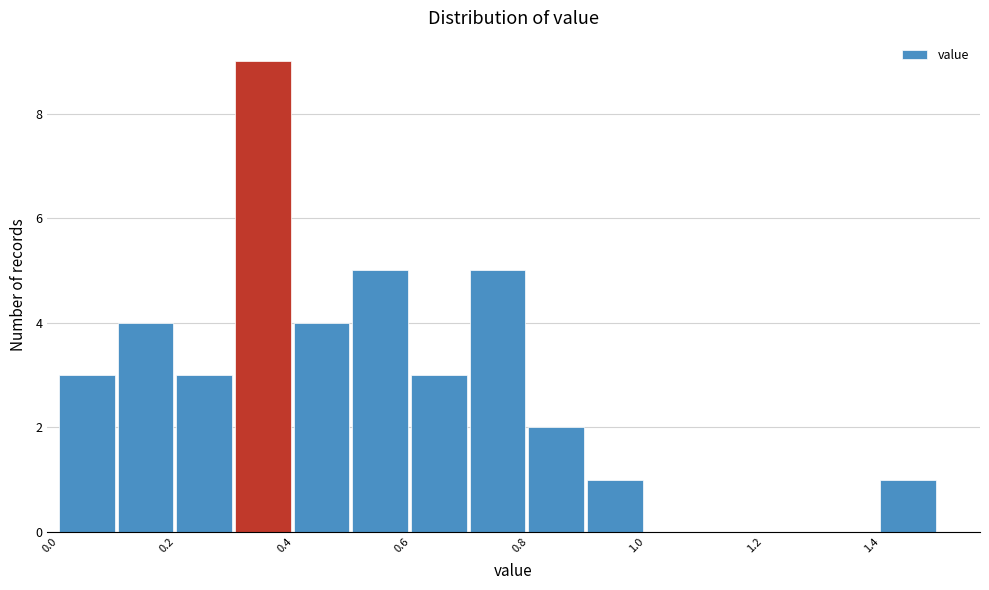

Over which range of the x-axis is the bar tallest?

0.3 to 0.4